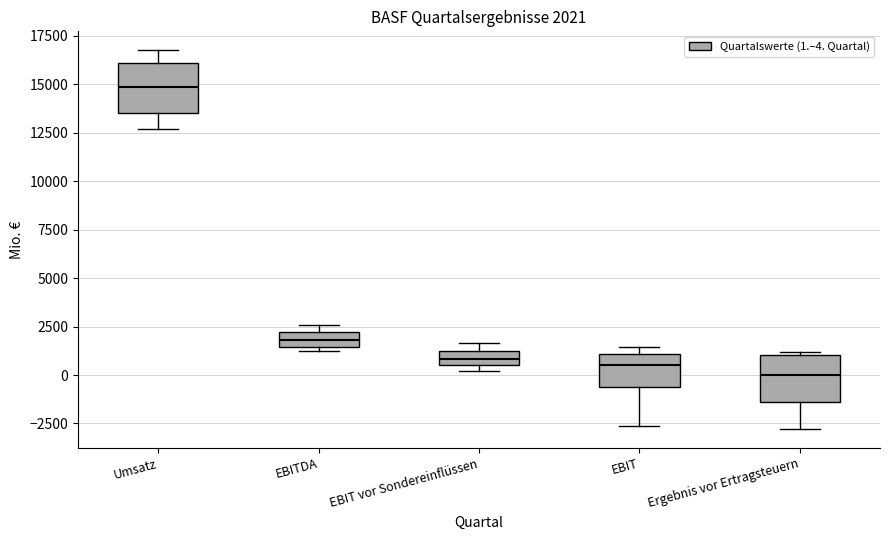

Which box's median line is the highest?

Umsatz